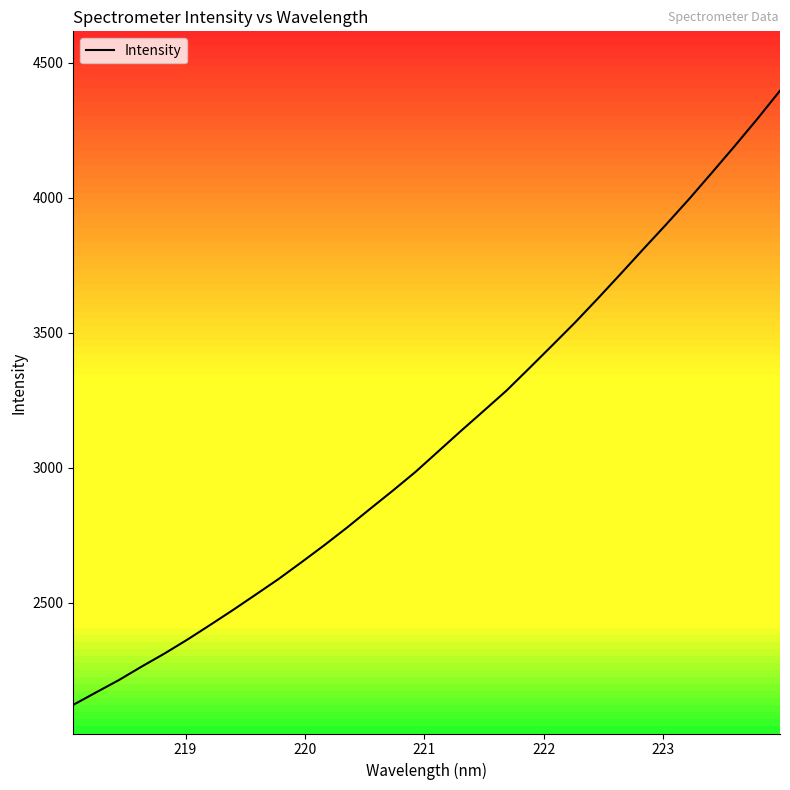

What is the difference between the second highest and minimum values?

2169.5